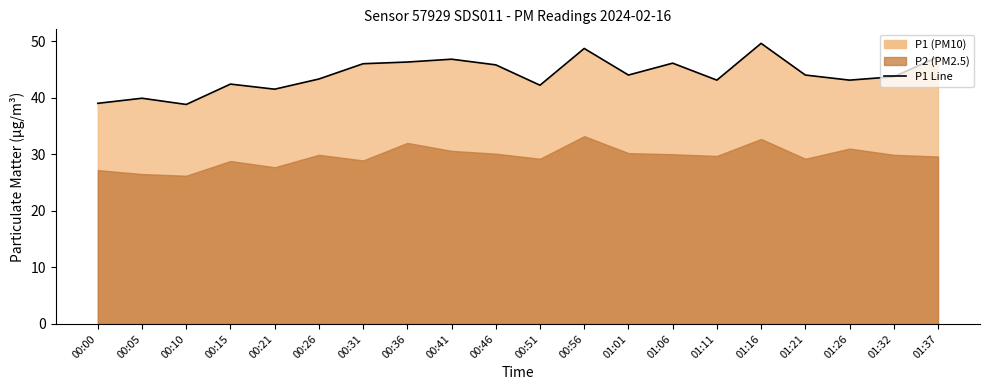

What is the label of the 13th point from the right?

00:36